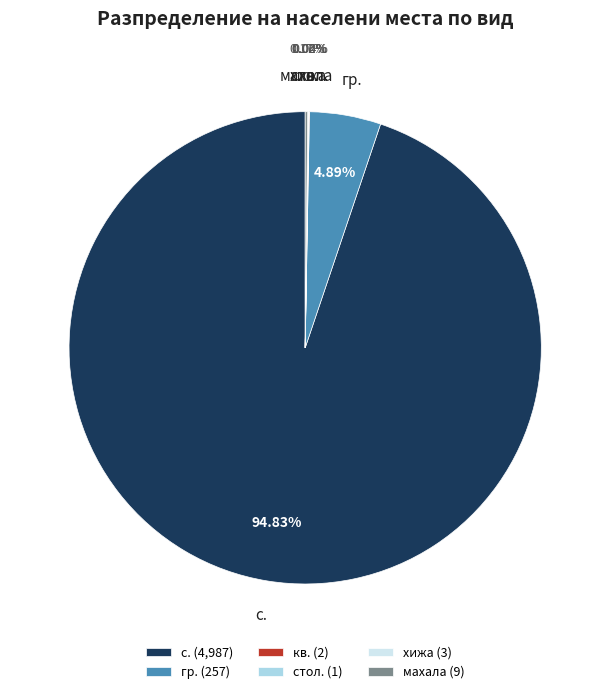

Does any single category account for the majority?

Yes